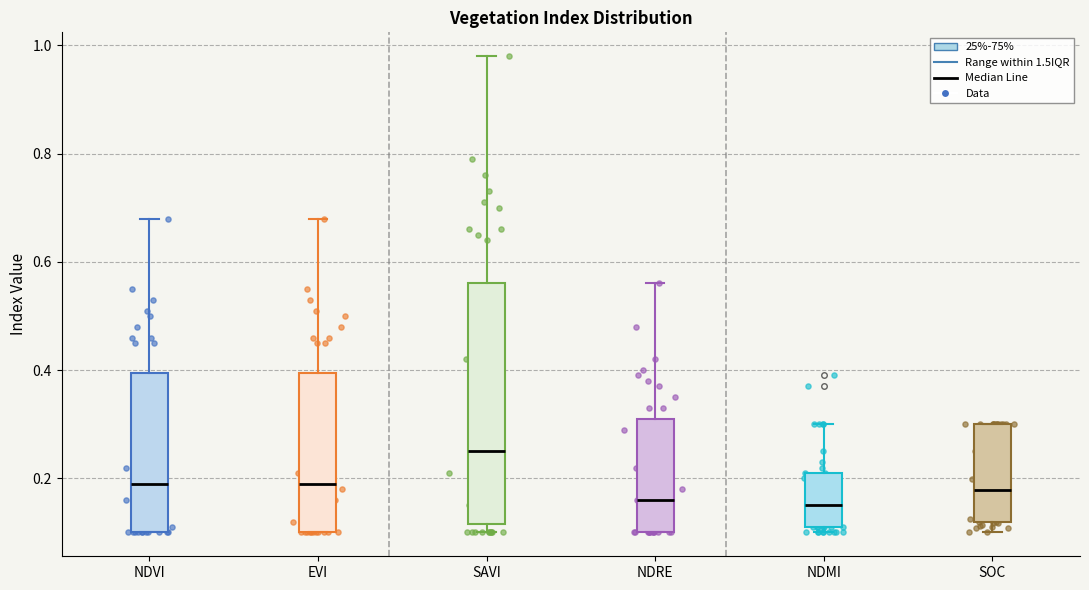

Comparing the boxes themselves (not the whiskers), which one is the tallest?

SAVI